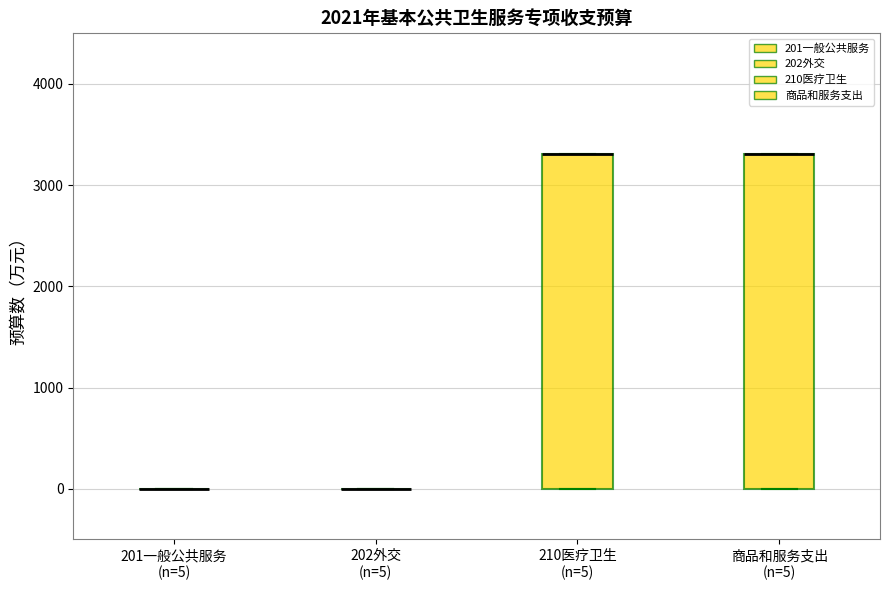

Where is the lower edge of the box for 210医疗卫生 (n=5) on the y-axis? The values are not printed on the chart, so give them approximately, as read against the axis.

0